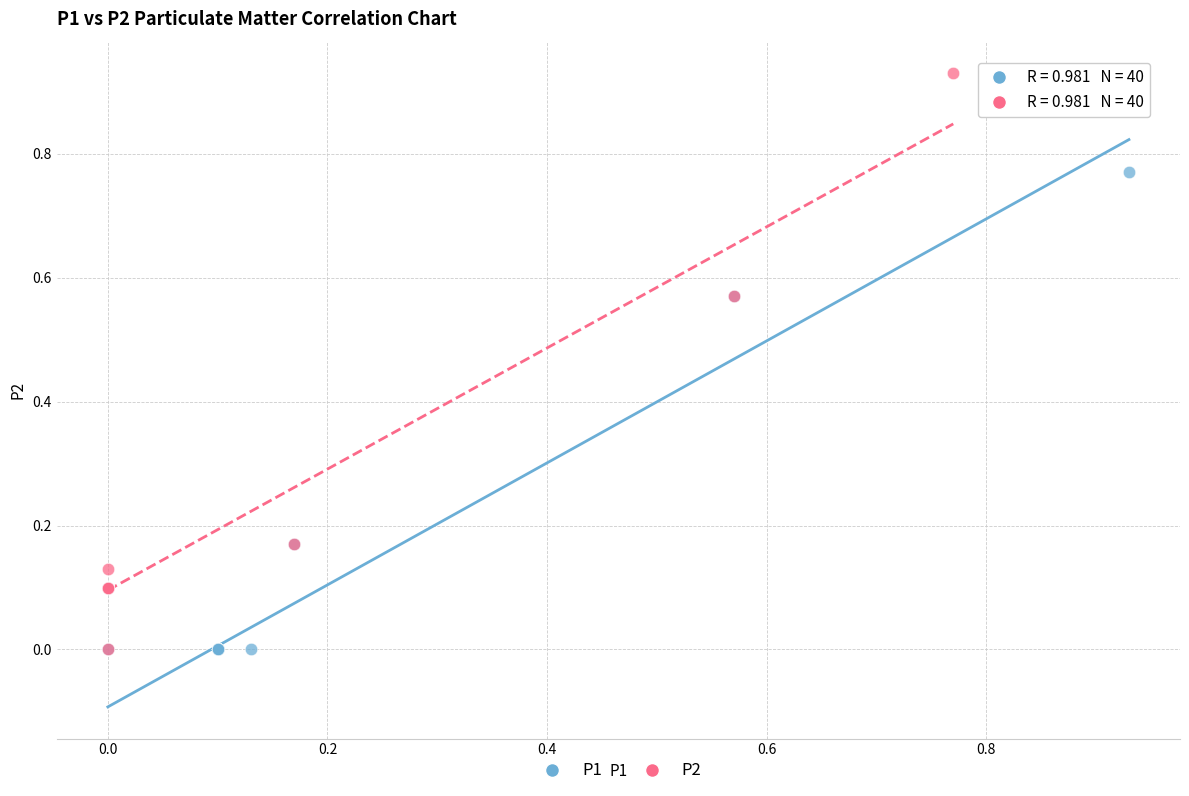

Which series has the largest Y range (max minus min)?

P2